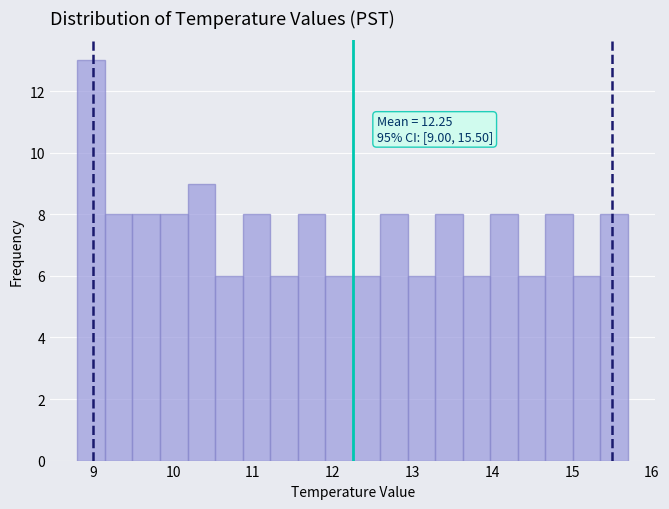

Read against the x-axis, roughly where is the centre of the tallest bar?

9.0